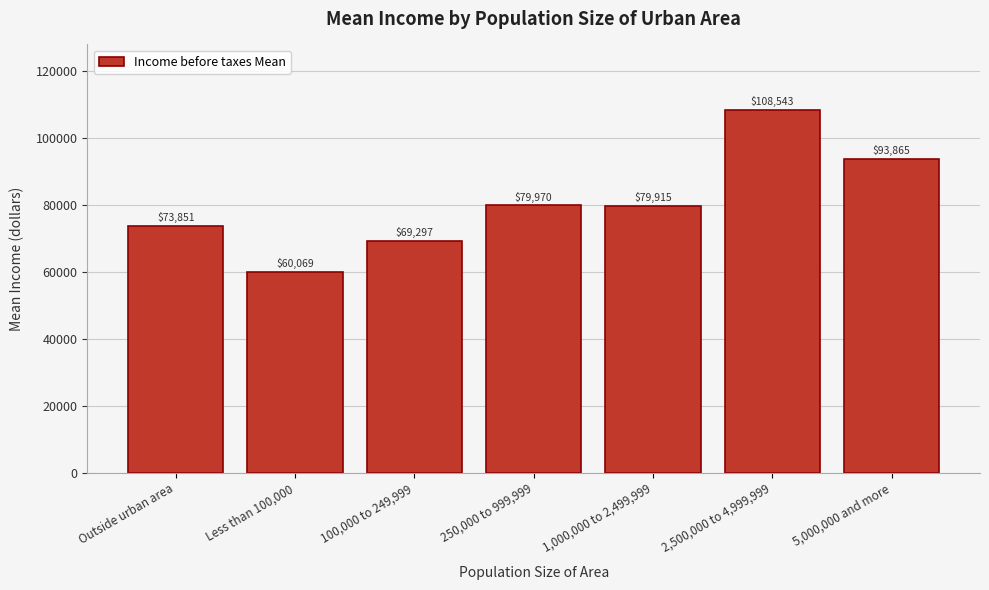

Reading left to right, list all the values displayed in this chart.

73851	60069	69297	79970	79915	108543	93865